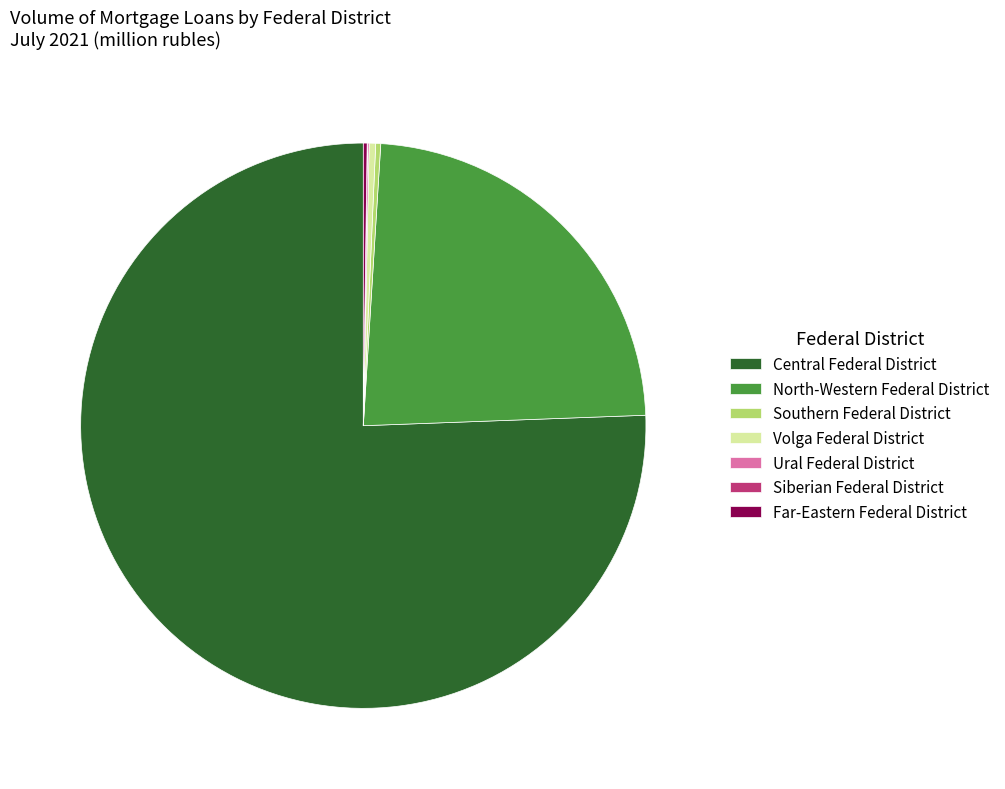

Which slice is the largest?

Central Federal District